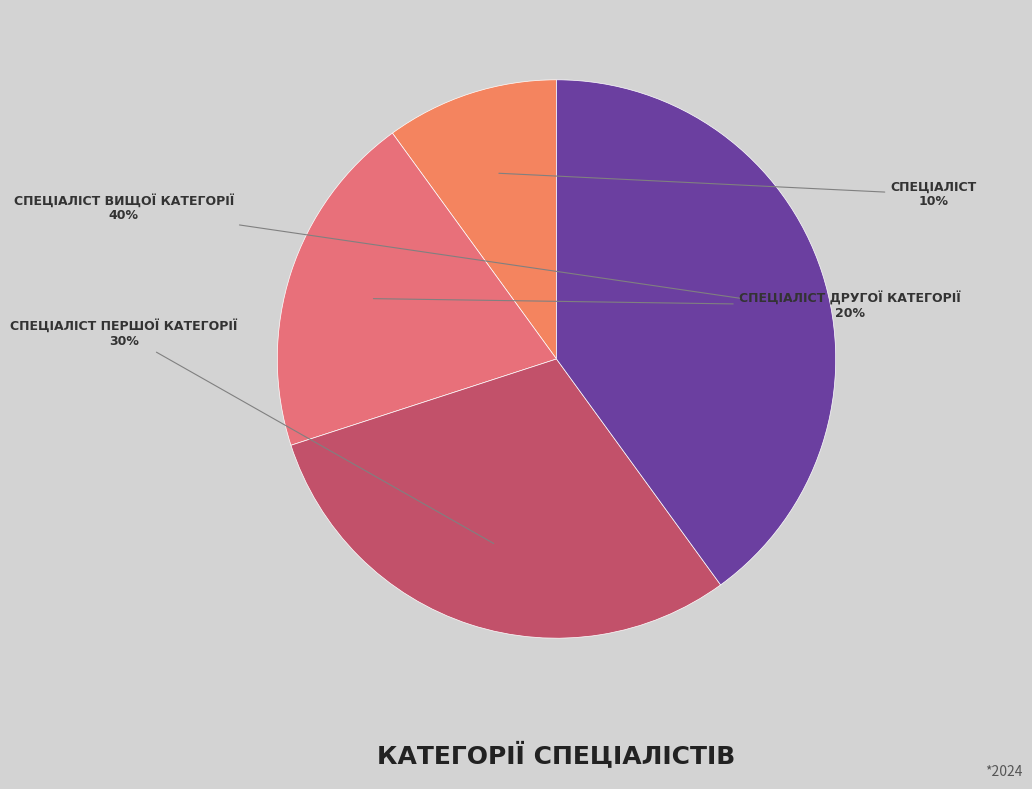

Count the number of slices in the pie.

4